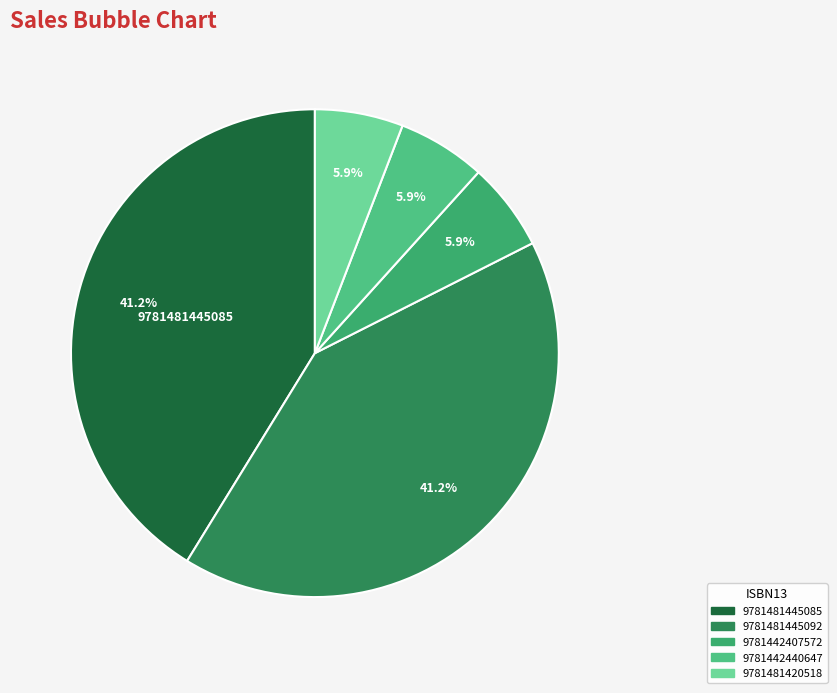

How many segments does this pie chart have?

5